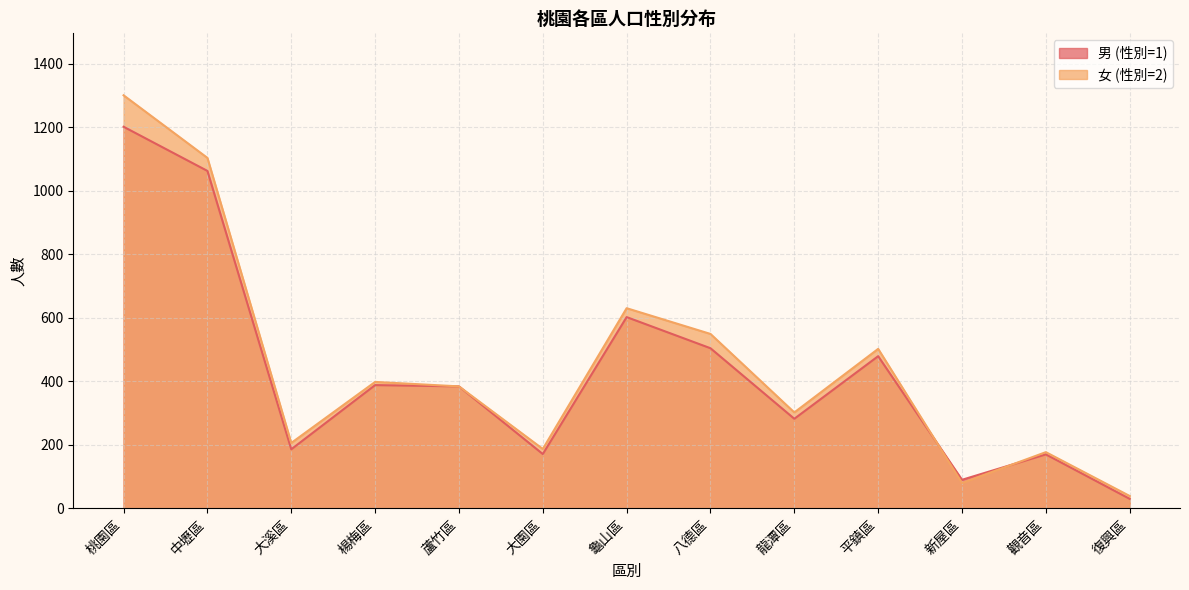

Reading left to right, extract all data points from this chart.

男 (性別=1): 1201	1062	186	388	384	171	602	504	282	479	90	170	30
女 (性別=2): 1300	1103	206	398	384	187	630	549	302	502	80	177	39